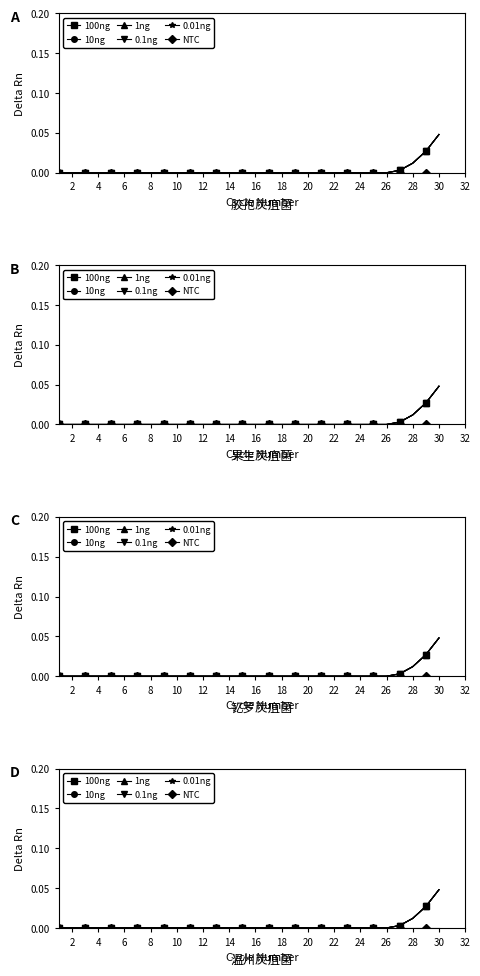

True or false: 10ng has more than 1 interior local peaks.

False